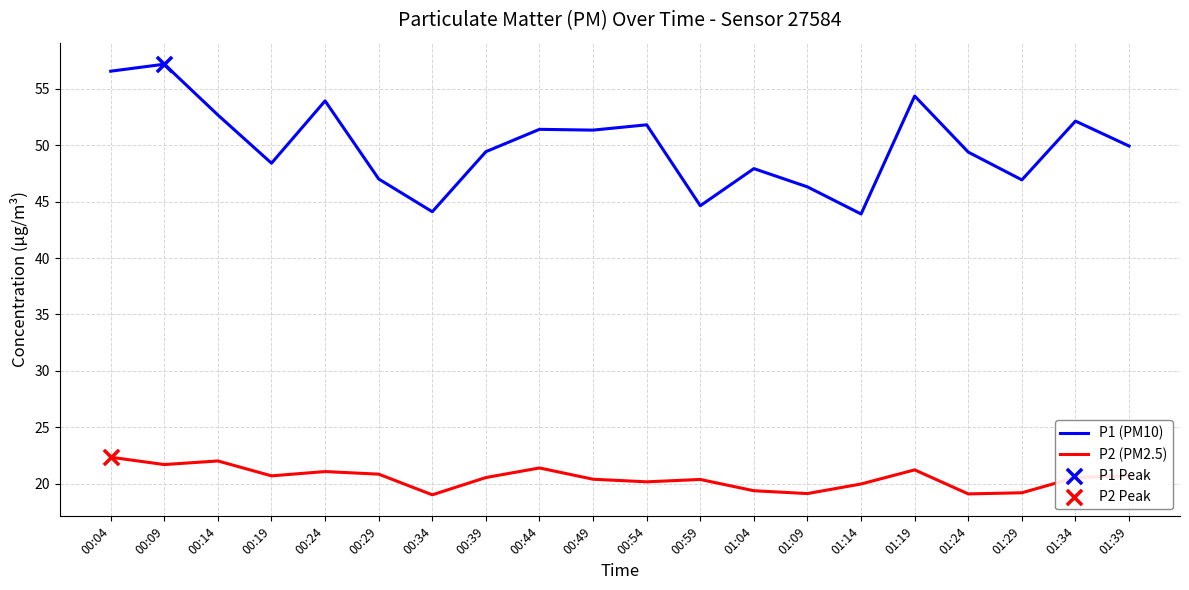

Is the value of P2 (PM2.5) at 00:39 greater than the value of P1 (PM10) at 00:29?

No